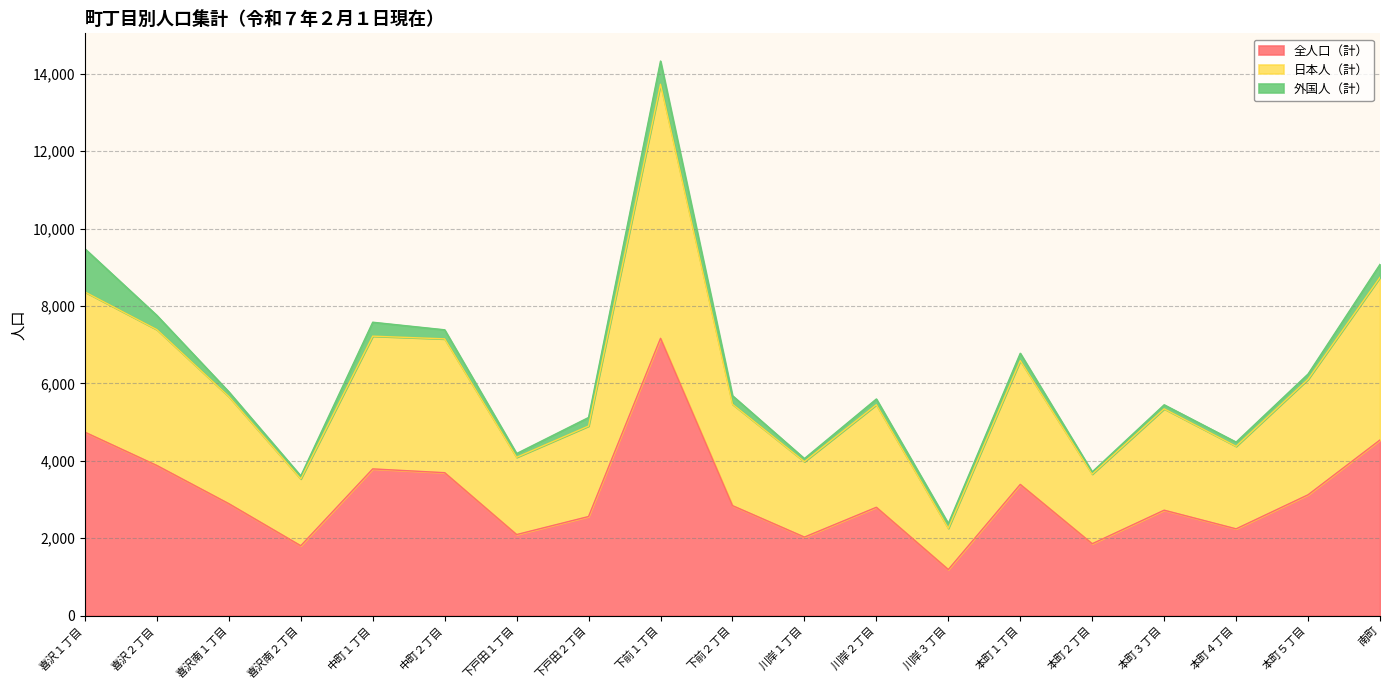

At which category does 全人口（計） reach its first local peak?

中町１丁目